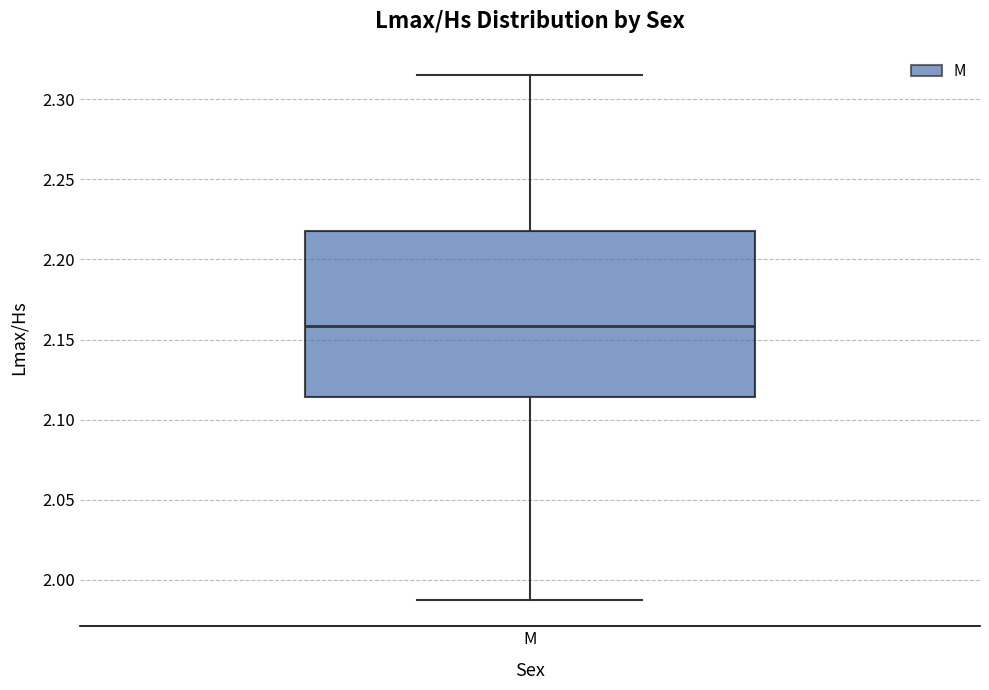

Read this box plot against the y-axis: the position of the median line, the range covered by the box, and the ends of both whiskers. The values are not printed on the chart, so give them approximately, as read against the axis.

median 2.160, box 2.115 to 2.220, whiskers 1.985 to 2.315